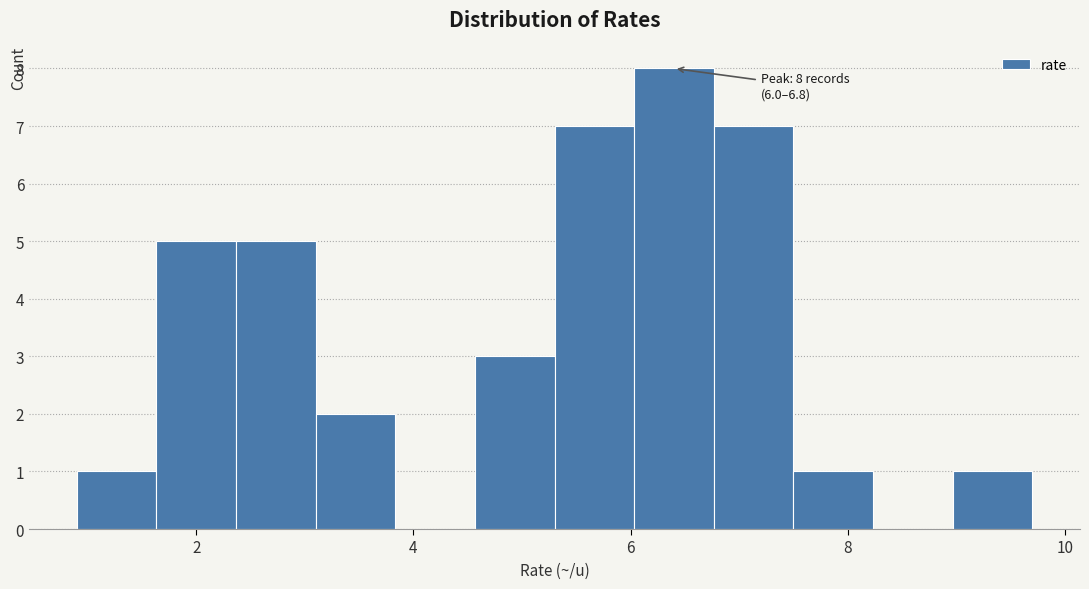

Read against the x-axis, roughly where is the centre of the tallest bar?

6.4